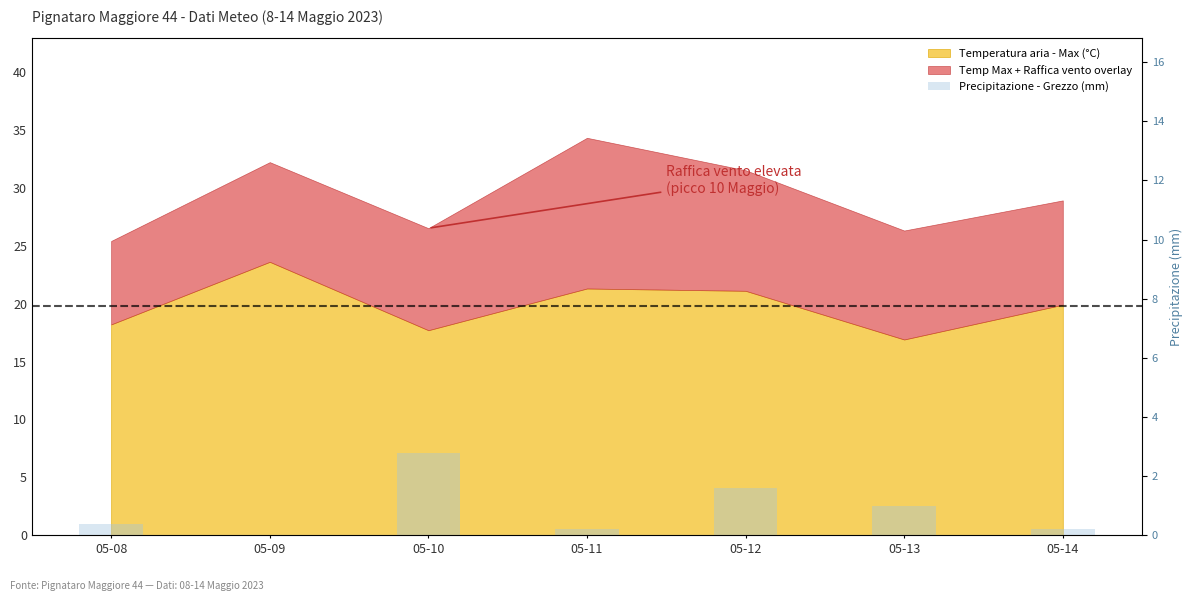

Count the number of values greater than 0.

6